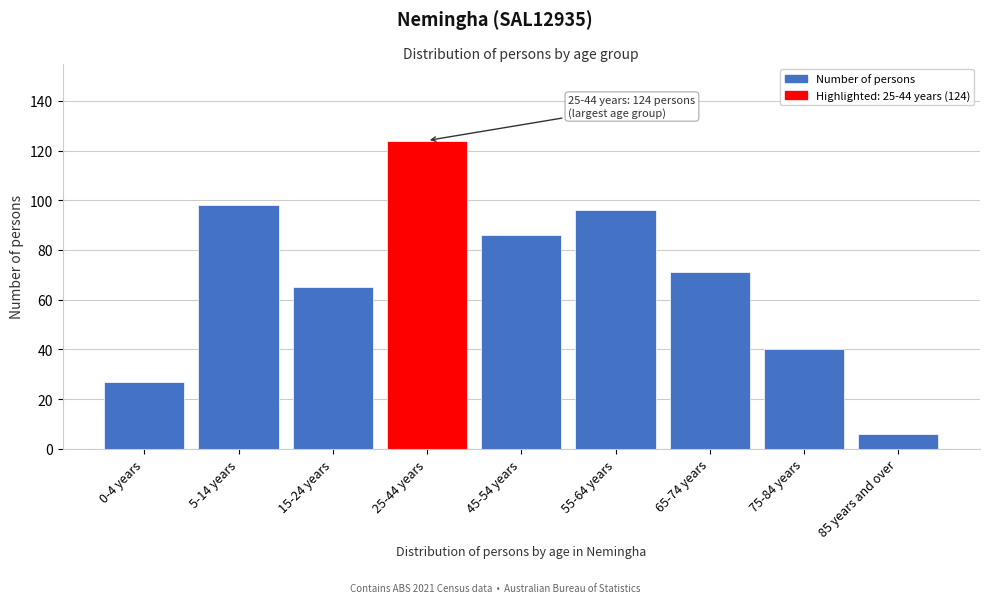

Reading left to right, extract all data points from this chart.

27	98	65	124	86	96	71	40	6